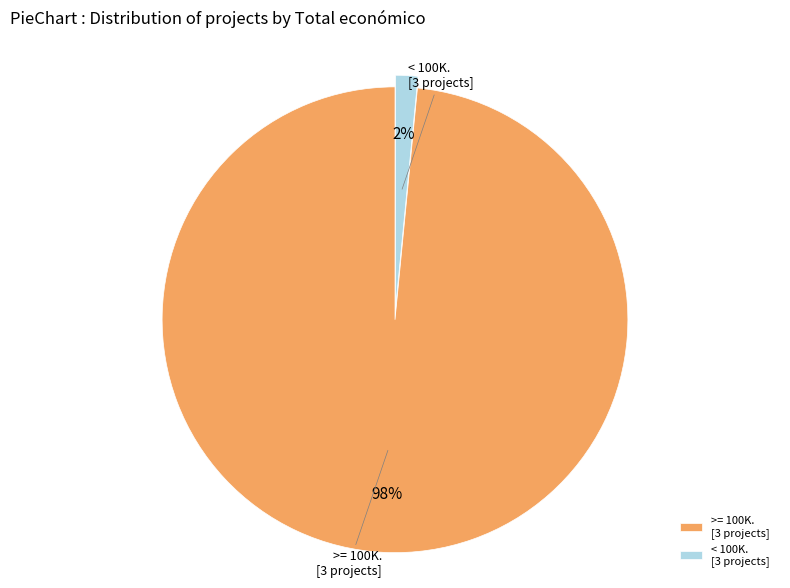

What is the smallest slice in the pie chart?

< 100K. [3 projects]